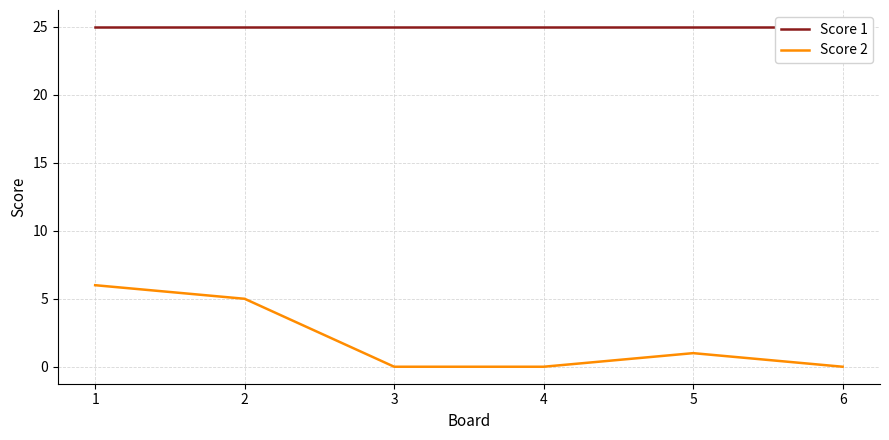

Reading left to right, extract all data points from this chart.

Score 1: 25	25	25	25	25	25
Score 2: 6	5	0	0	1	0